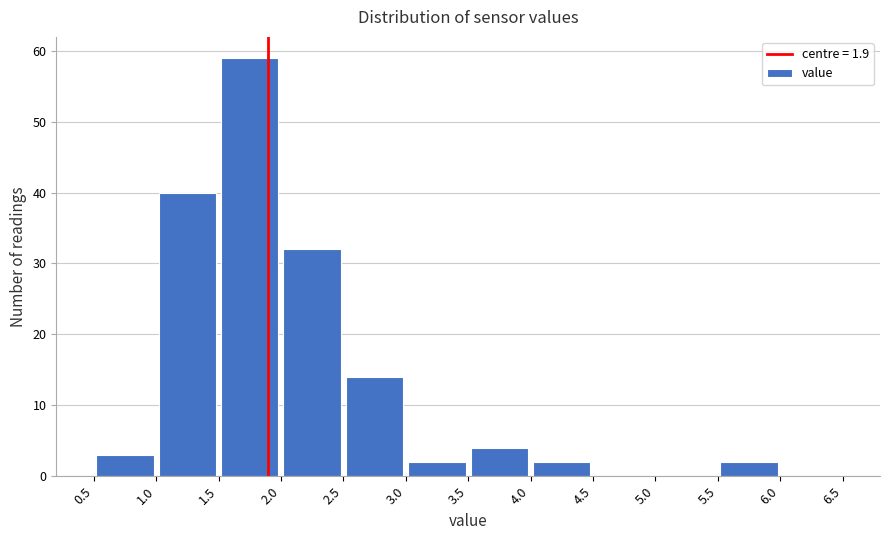

Reading left to right, transcribe this chart: for each bar, give the range it covers on the x-axis and its height. The values are not printed on the chart, so give them approximately, as read against the axis.

0.5 to 1.0: 3
1.0 to 1.5: 40
1.5 to 2.0: 59
2.0 to 2.5: 32
2.5 to 3.0: 14
3.0 to 3.5: 2
3.5 to 4.0: 4
4.0 to 4.5: 2
4.5 to 5.0: 0
5.0 to 5.5: 0
5.5 to 6.0: 2
6.0 to 6.5: 0